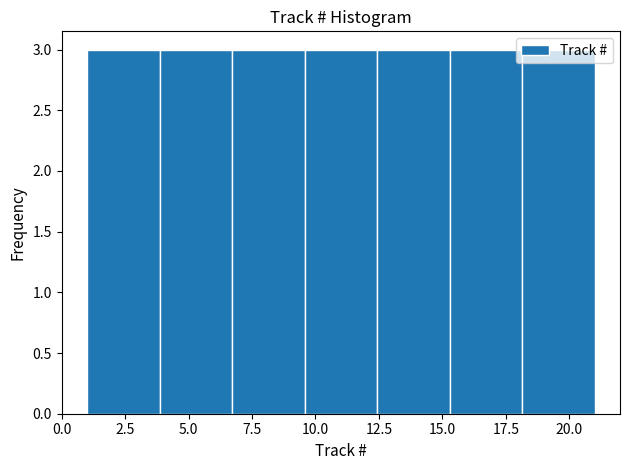

Reading left to right, transcribe this chart: for each bar, give the range it covers on the x-axis and its height. Neither the bar edges nor the heights are printed on the chart, so give them approximately, as read against the axes.

1.0 to 4.0: 3
4.0 to 6.5: 3
6.5 to 9.5: 3
9.5 to 12.5: 3
12.5 to 15.5: 3
15.5 to 18.0: 3
18.0 to 21.0: 3